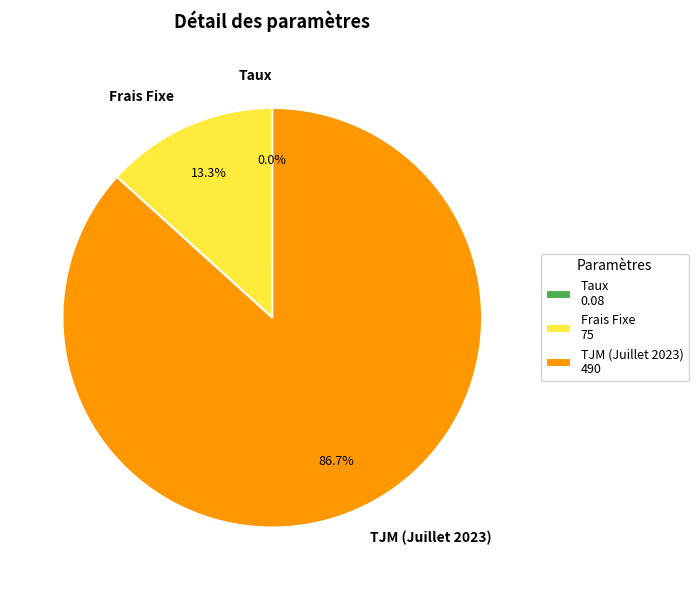

Which has a higher value, TJM (Juillet 2023) or Frais Fixe?

TJM (Juillet 2023)